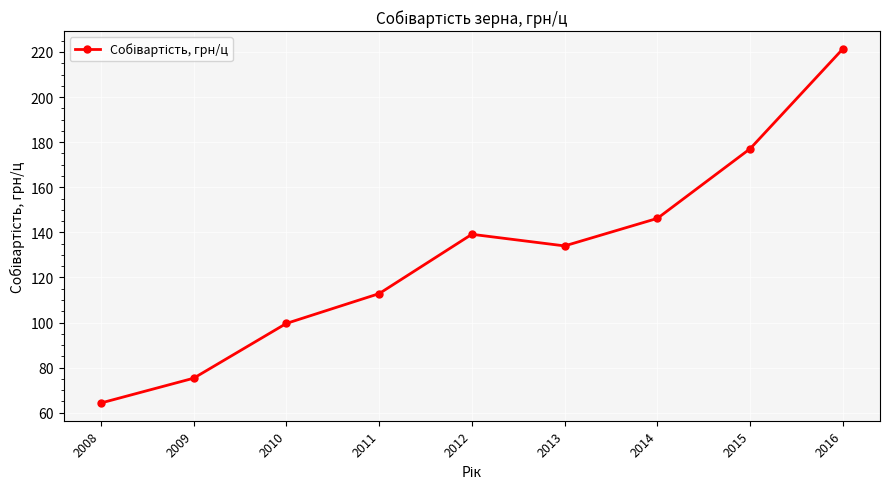

True or false: the data shows 221.4 at 2016.

True